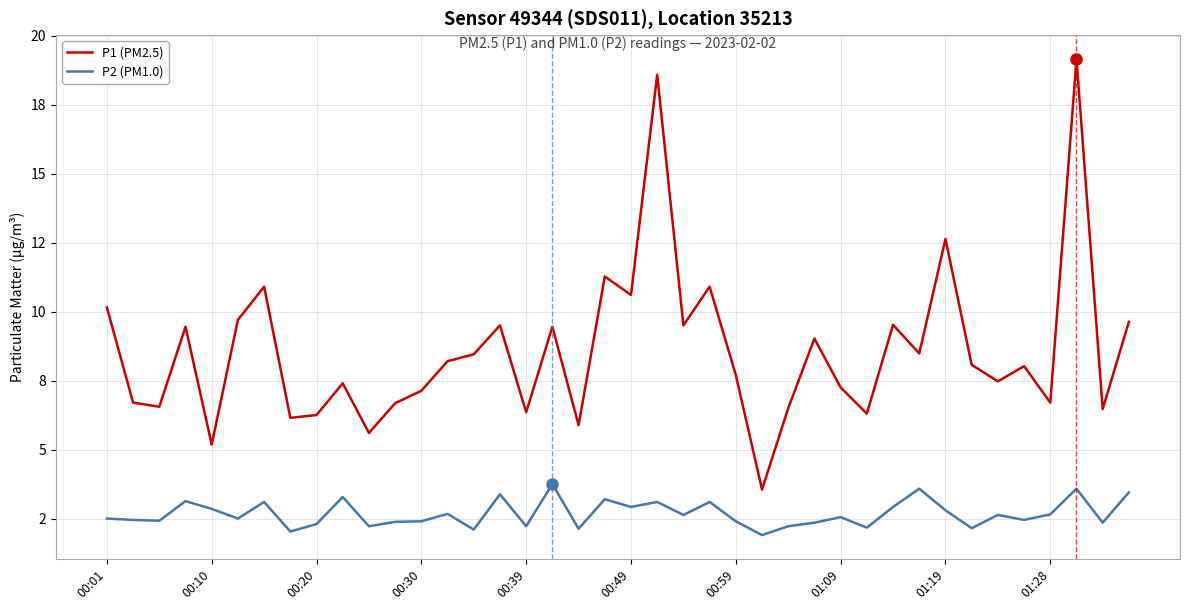

How many interior local valleys does the P1 (PM2.5) series have?

14